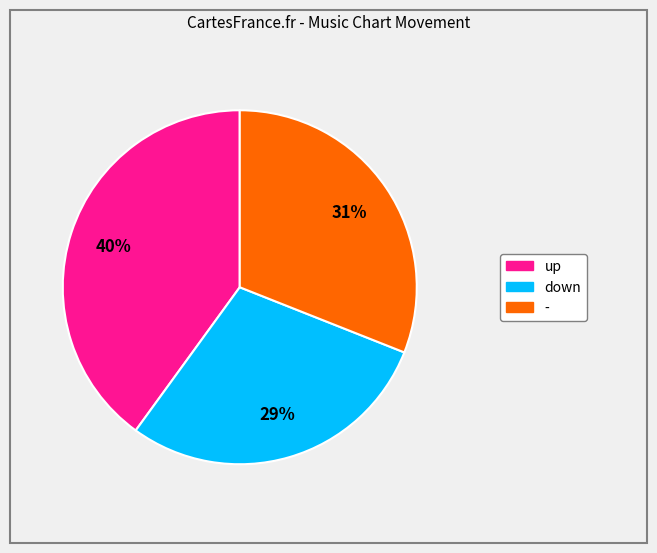

Is - the majority of the pie?

No